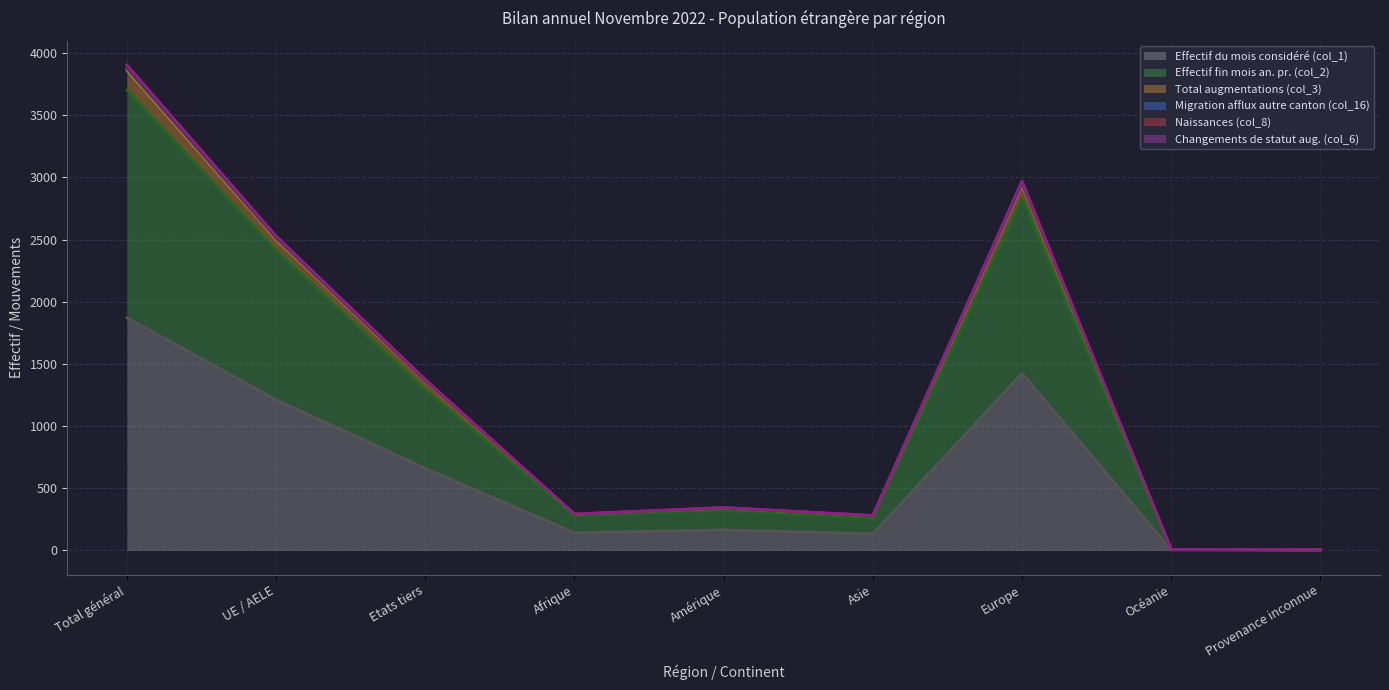

Which series changed the most between Total général and Amérique?

Changements de statut aug. (col_6)